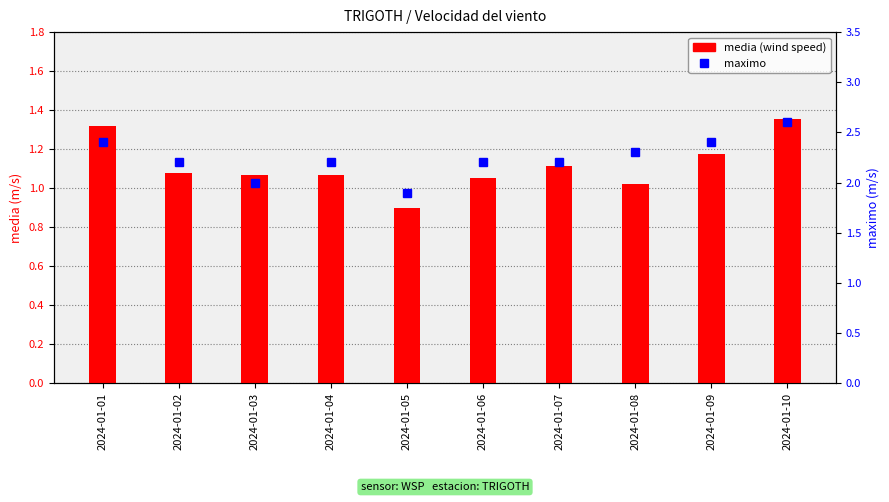

The value of maximo at 2024-01-02 is 2.2. True or false?

True